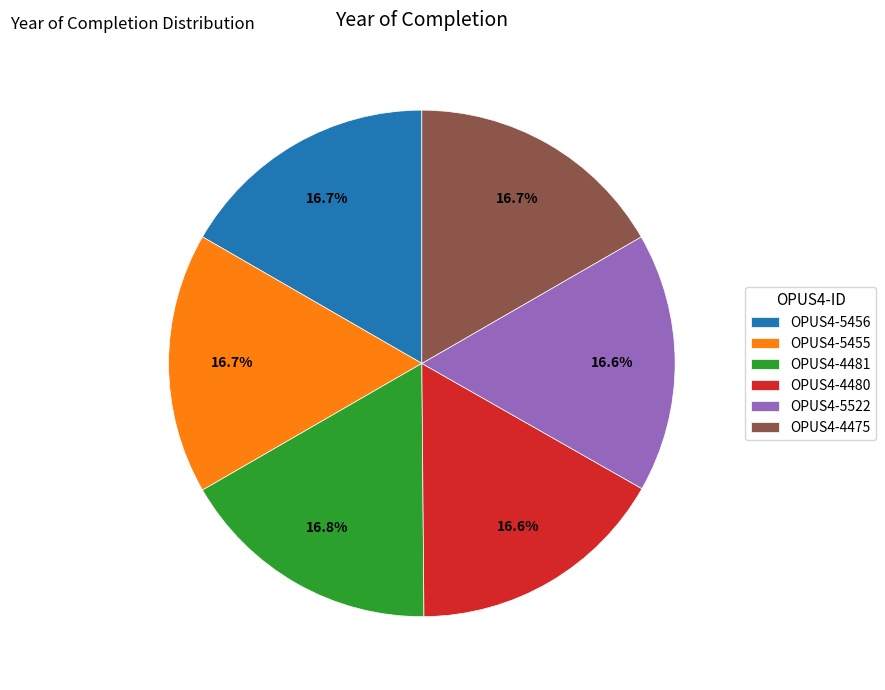

Approximately how many times larger is the value at OPUS4-4480 compared to OPUS4-5522?

1.0